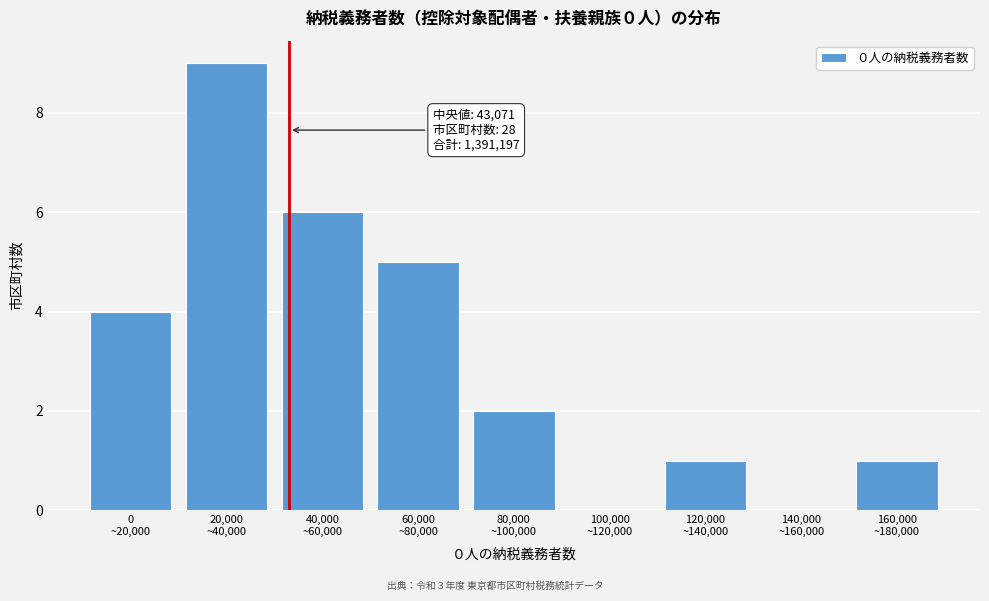

What is the sum of all values?

28